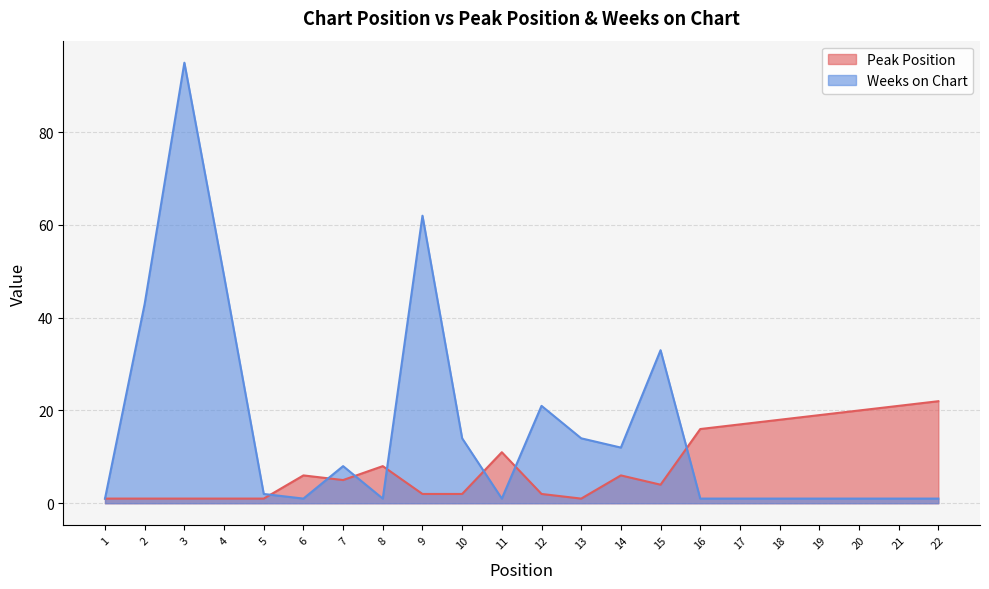

How many times do Peak Position and Weeks on Chart cross each other?

7